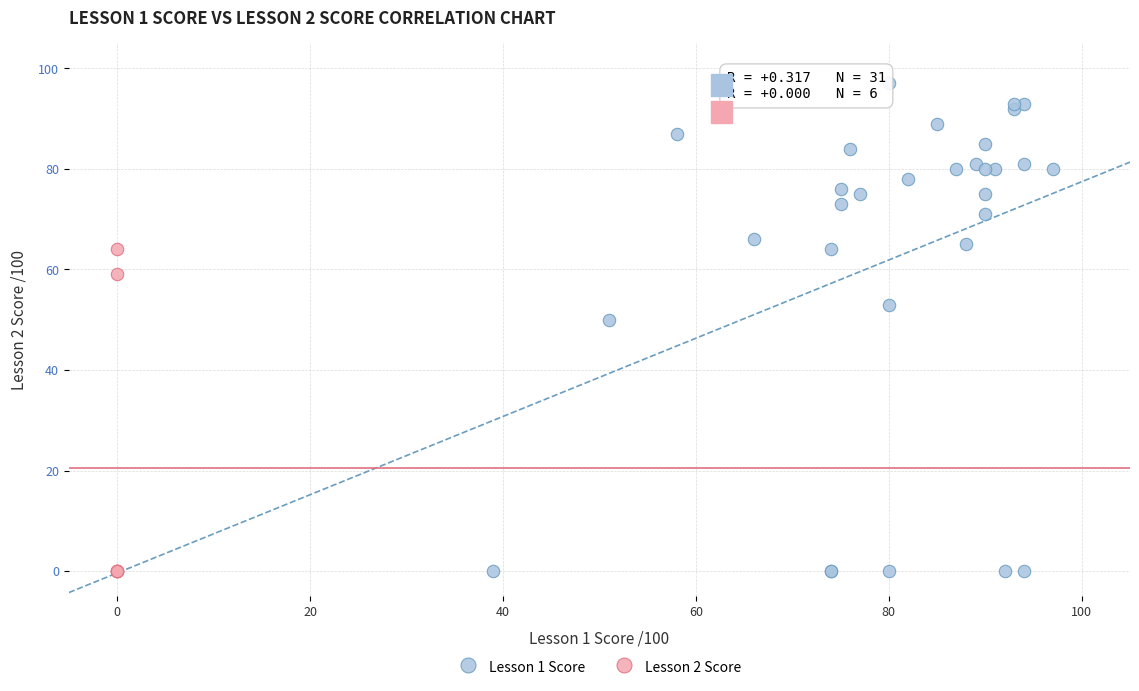

Which series reaches the maximum Y coordinate?

Lesson 1 Score